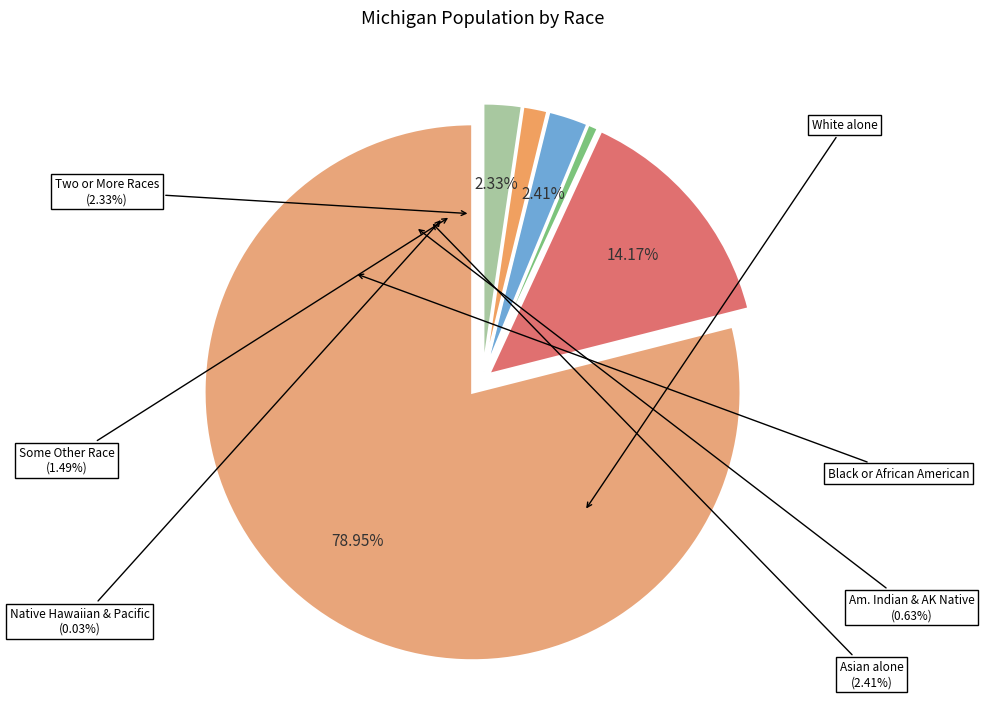

To the nearest percent, what is the average slice percentage?

14%